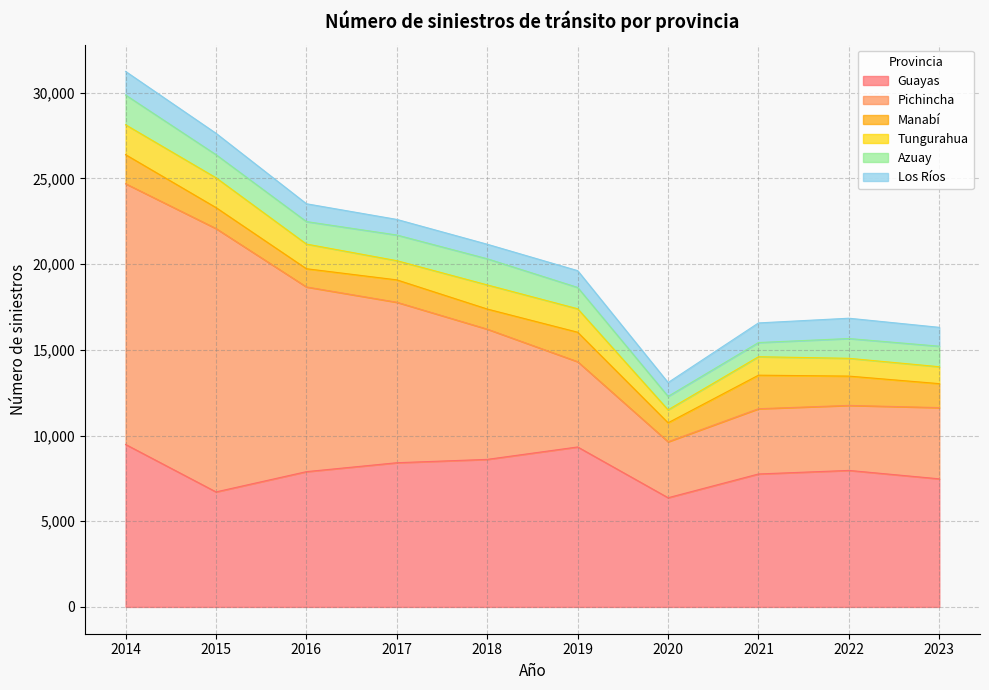

Reading left to right, list all the values displayed in this chart.

Guayas: 2014=9481	2015=6712	2016=7894	2017=8414	2018=8609	2019=9334	2020=6372	2021=7758	2022=7966	2023=7474
Pichincha: 2014=15211	2015=15365	2016=10776	2017=9363	2018=7599	2019=4975	2020=3266	2021=3807	2022=3793	2023=4156
Manabí: 2014=1695	2015=1223	2016=1062	2017=1305	2018=1173	2019=1719	2020=1107	2021=1957	2022=1709	2023=1398
Tungurahua: 2014=1744	2015=1739	2016=1439	2017=1120	2018=1407	2019=1368	2020=755	2021=1076	2022=1038	2023=987
Azuay: 2014=1737	2015=1348	2016=1312	2017=1497	2018=1526	2019=1245	2020=785	2021=828	2022=1154	2023=1197
Los Ríos: 2014=1376	2015=1247	2016=1040	2017=910	2018=847	2019=980	2020=806	2021=1145	2022=1185	2023=1101